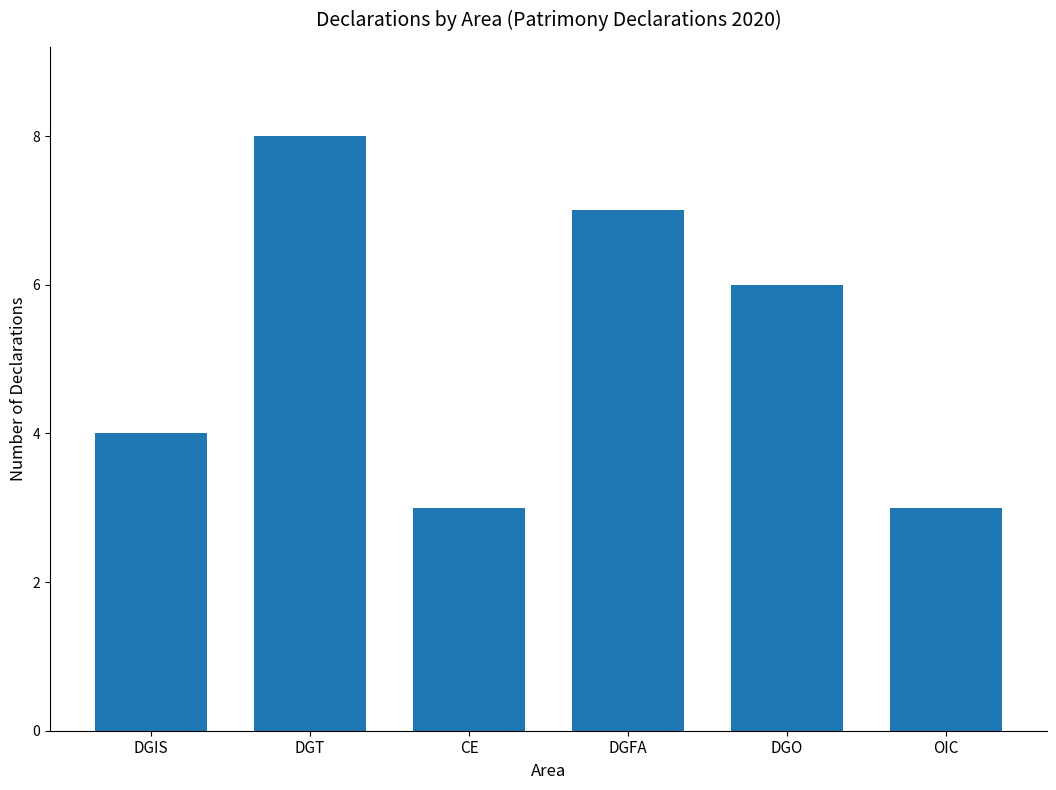

How many data points does each series have?

6